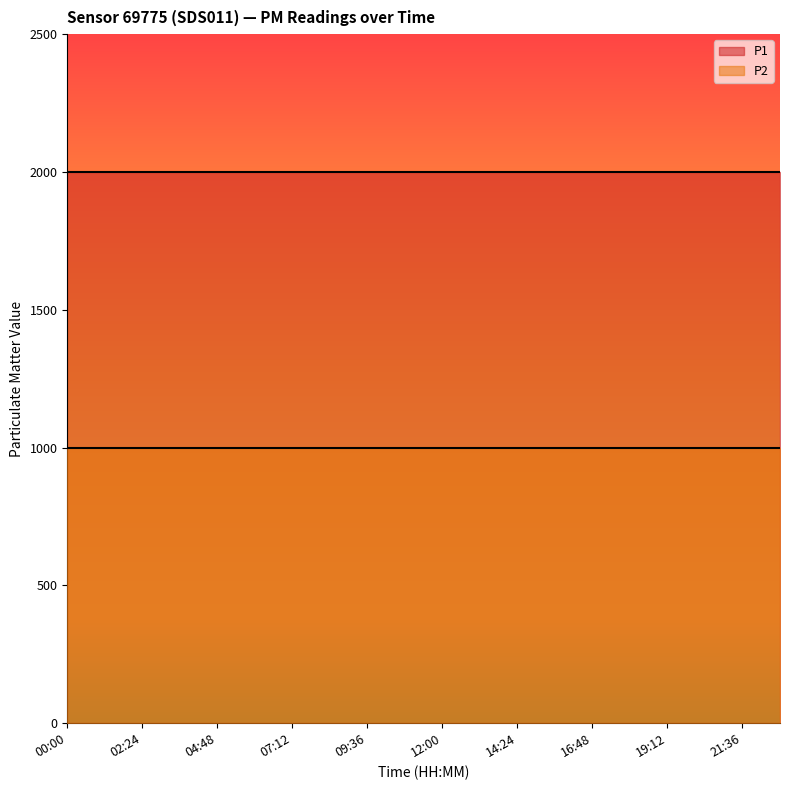

True or false: P2 has more than 0 interior local peaks.

False